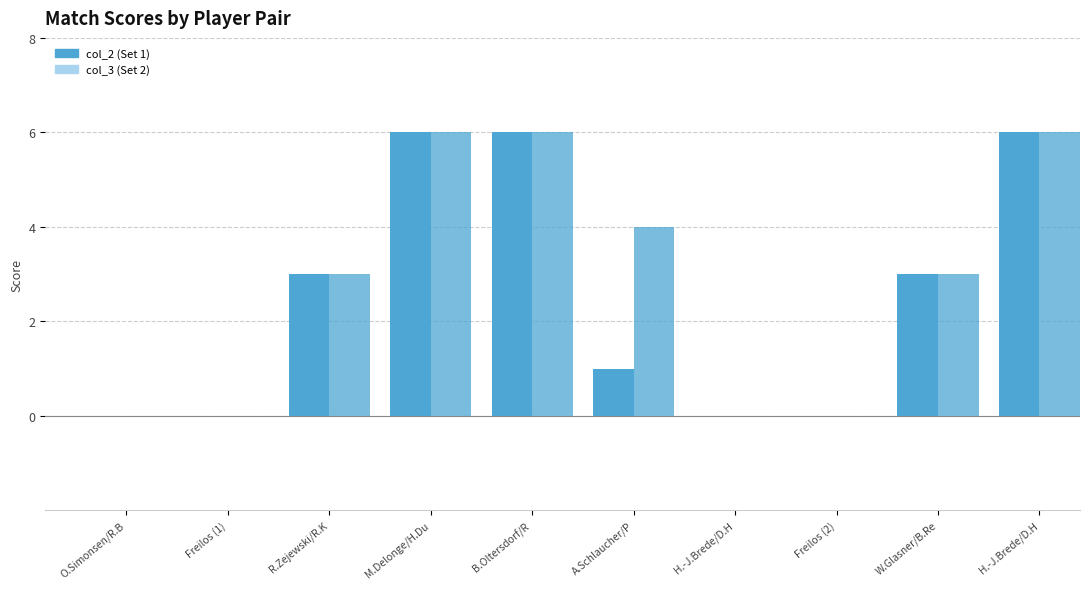

Are the bars grouped side by side (vs. stacked)?

Yes